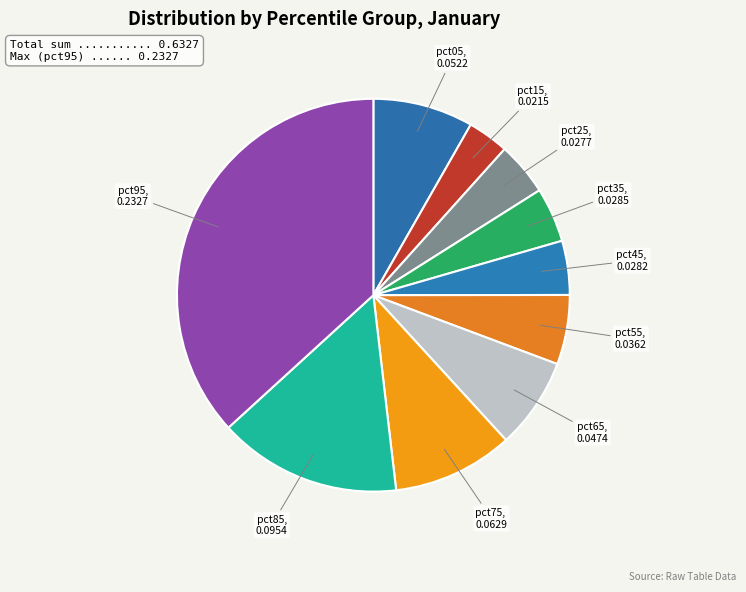

How many segments does this pie chart have?

10